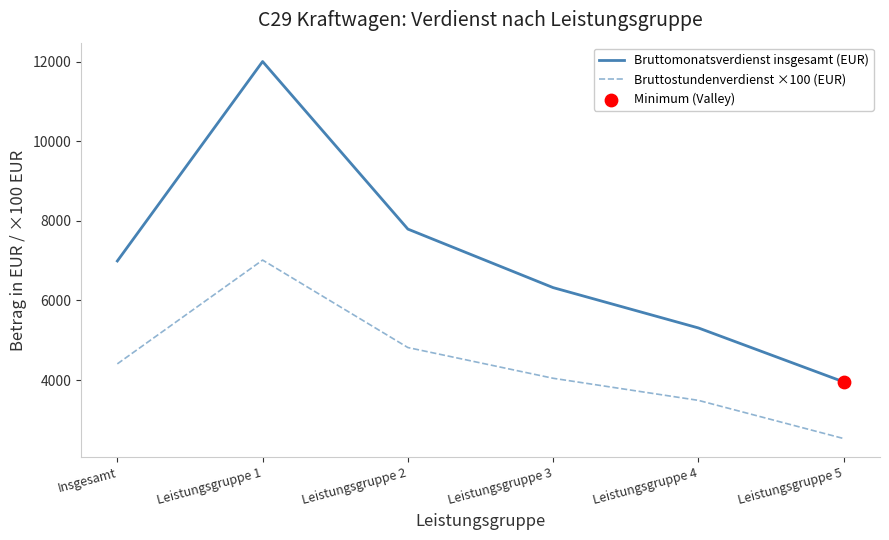

Between Leistungsgruppe 2 and Leistungsgruppe 5, which series saw the biggest shift?

Bruttomonatsverdienst insgesamt (EUR)